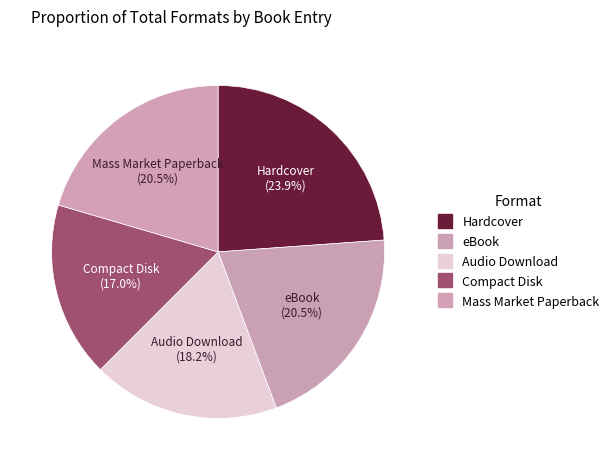

Count the number of slices in the pie.

5